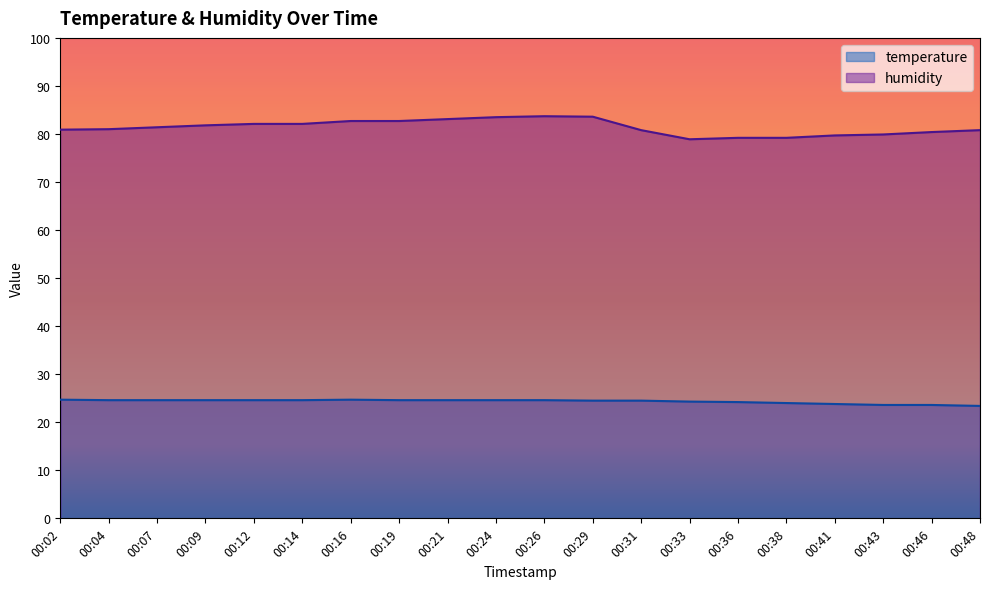

Rank the series by their maximum value, from highest to lowest.

humidity, temperature